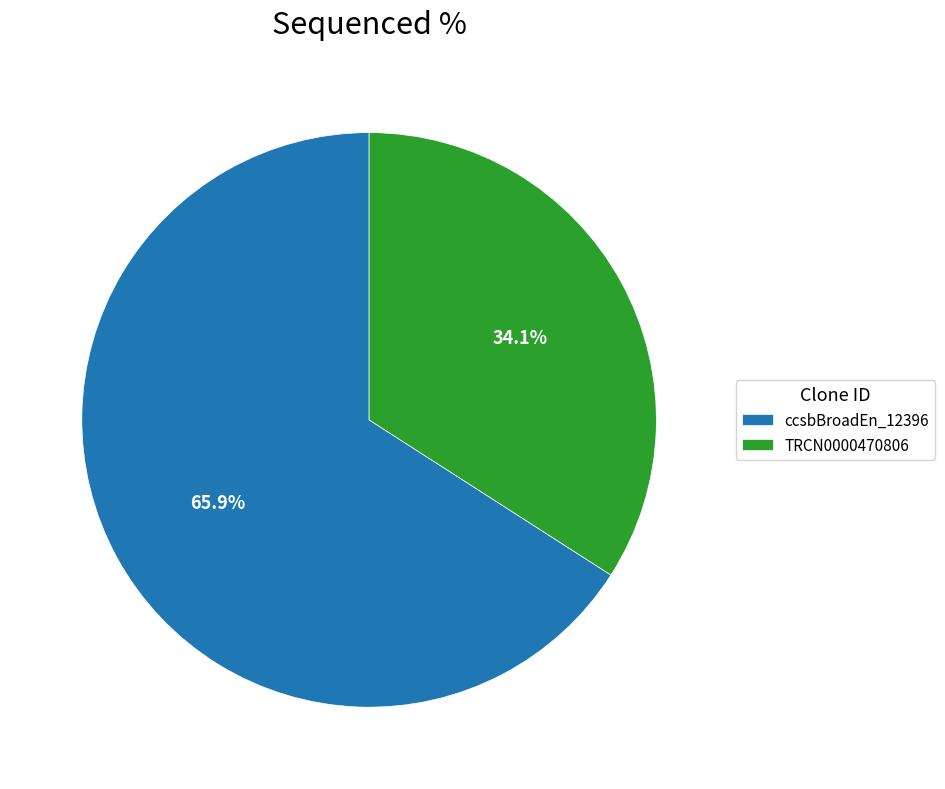

Is ccsbBroadEn_12396 the majority of the pie?

Yes